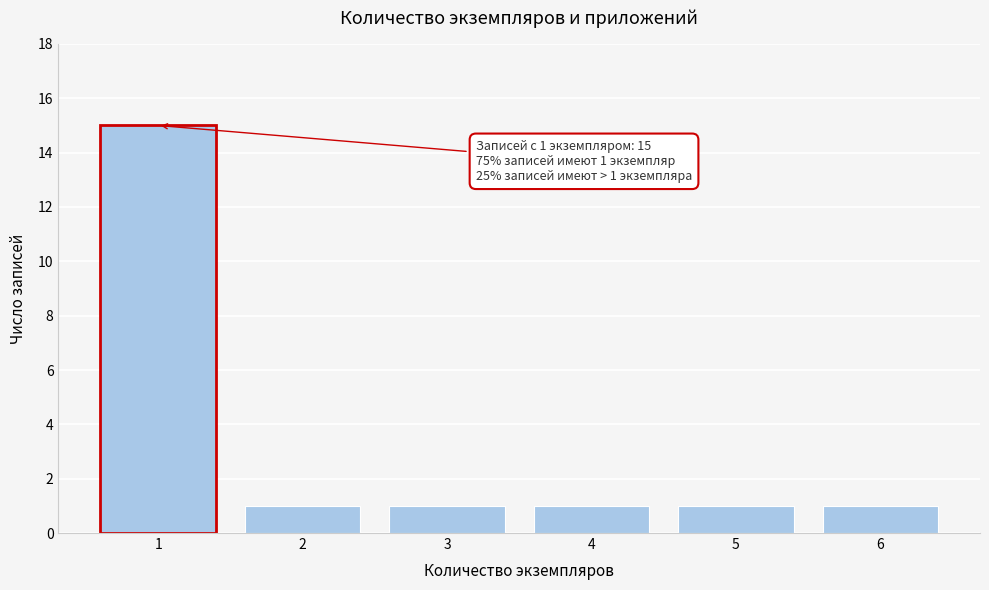

Reading left to right, what are all the values shown in this chart?

15	1	1	1	1	1